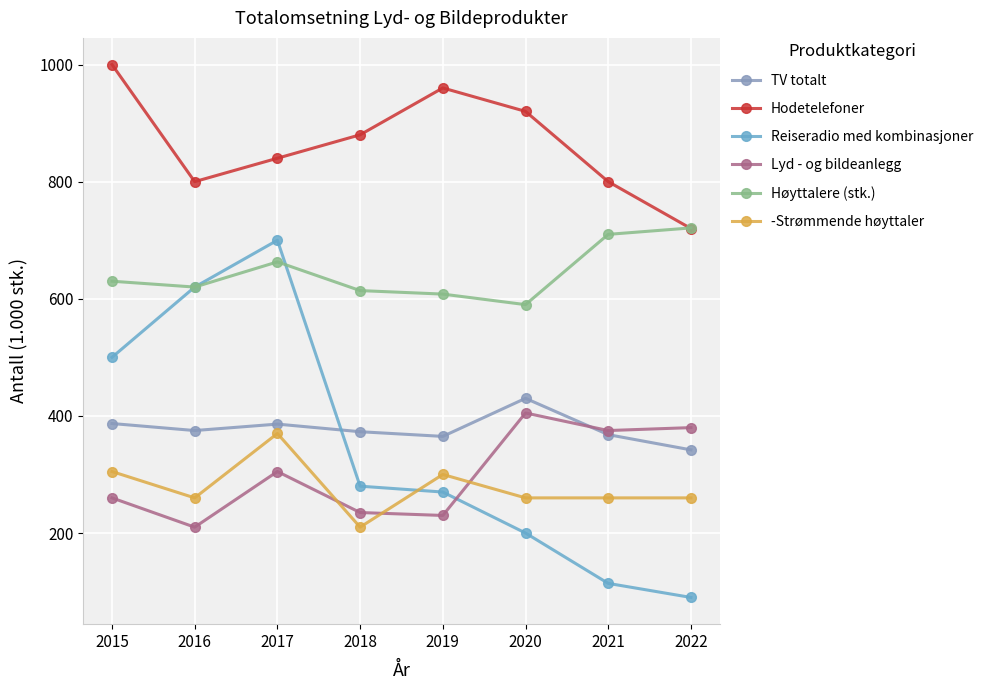

At how many categories does at least one series exceed 412?

8